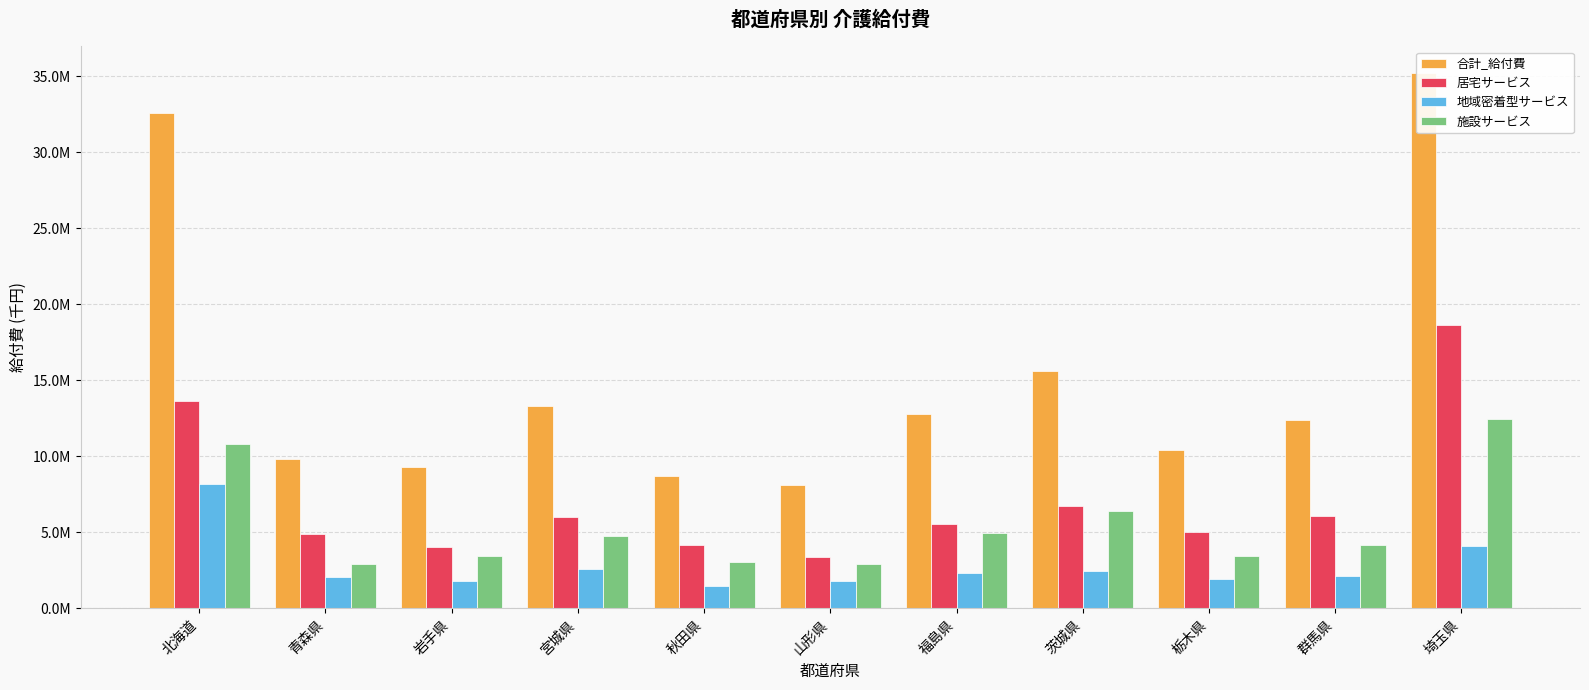

Reading left to right, list all the values displayed in this chart.

合計_給付費: 32597706.2	9838371.7	9307604.1	13332647.3	8712404.4	8112361.2	12810629.6	15596757.1	10436189.4	12398088.8	35205238.6
居宅サービス: 13617984.5	4913907.8	4069919.4	6012663.6	4140466.8	3367227.7	5531597.6	6725881.0	5011817.8	6078152.4	18656717.8
地域密着型サービス: 8150089.7	2035338.1	1786348.9	2590183.2	1497581.3	1794237.8	2344922.2	2447835.7	1964437.0	2119691.6	4085633.7
施設サービス: 10829632.0	2889125.8	3451335.9	4729800.5	3074356.3	2950895.7	4934109.7	6423040.4	3459934.6	4200244.8	12462887.1